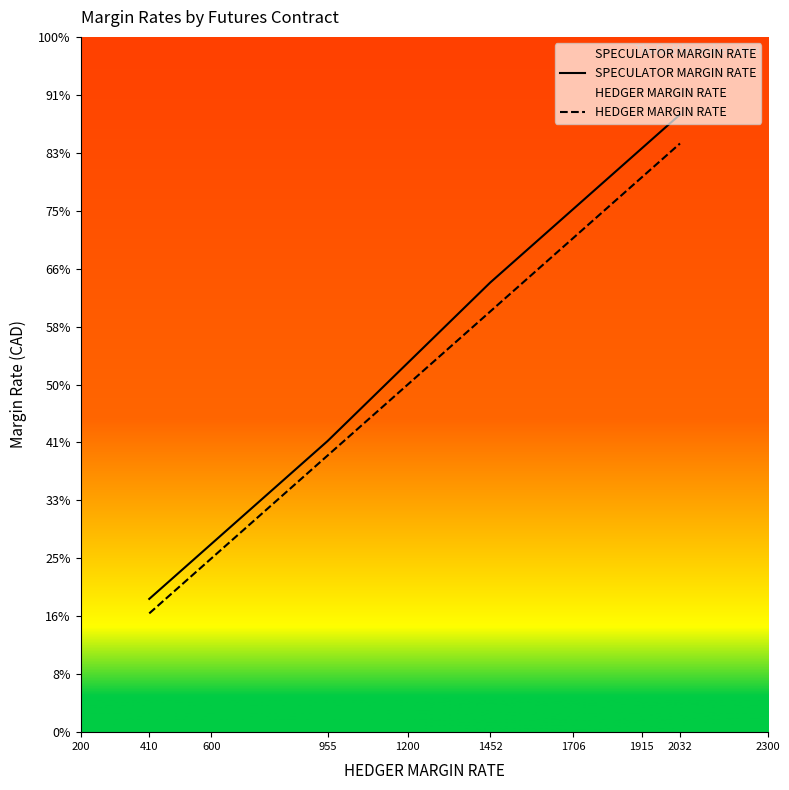

True or false: SPECULATOR MARGIN RATE and HEDGER MARGIN RATE intersect in this chart.

False